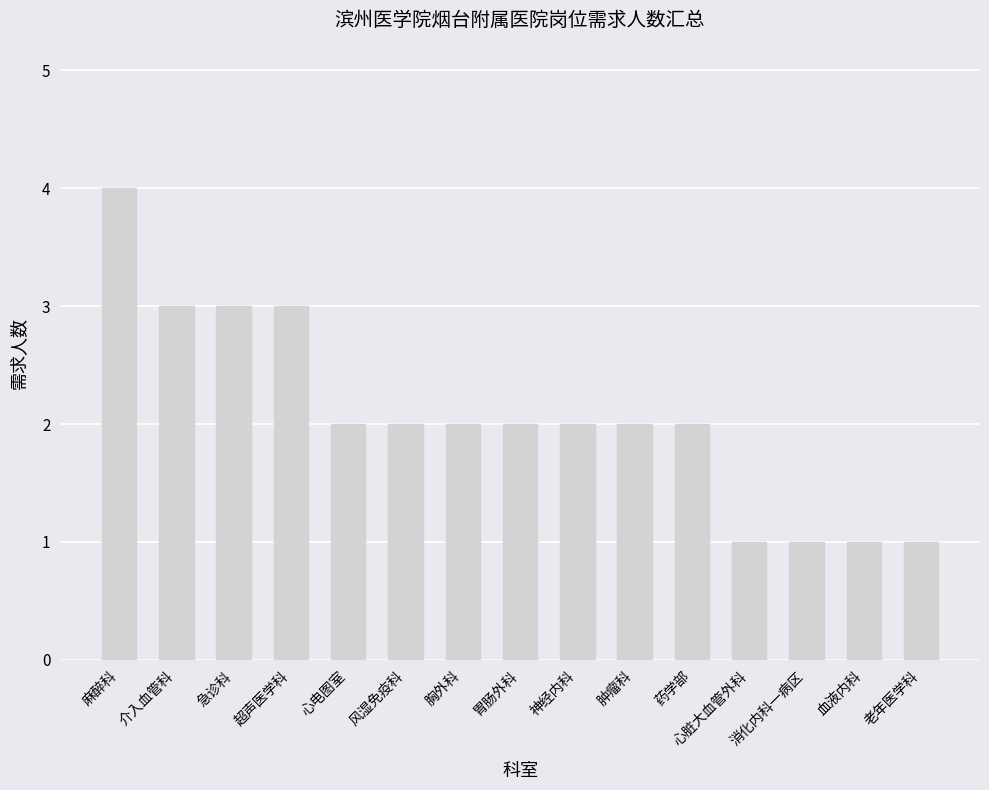

How many values are between 1 and 3?

14